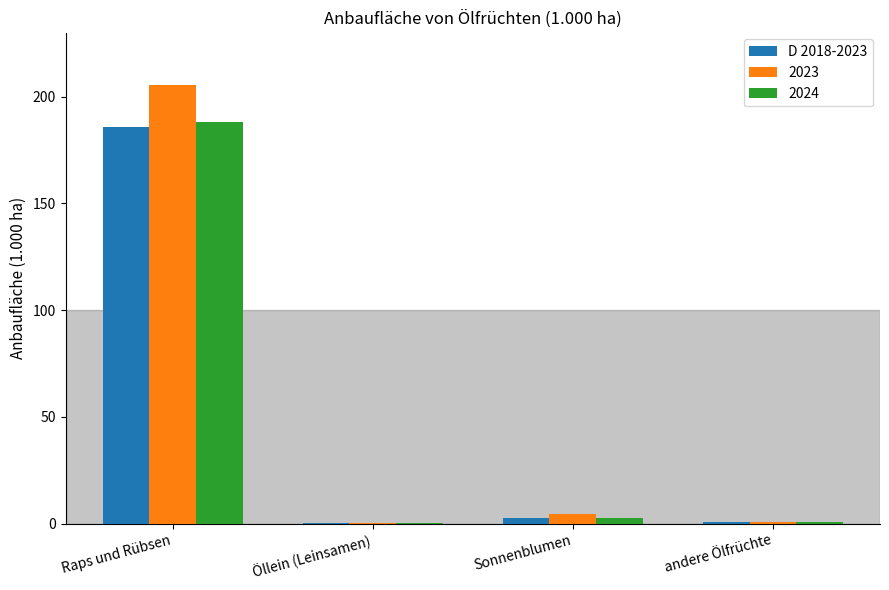

At which category is the sum across all series the highest?

Raps und Rübsen